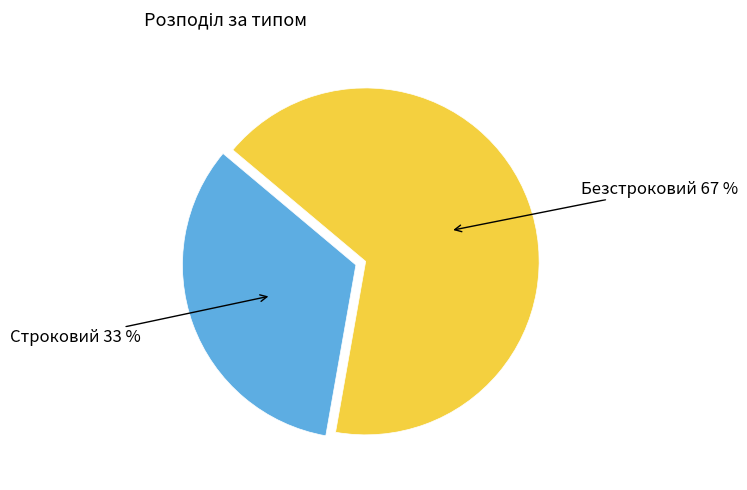

Which slice is the smallest?

Строковий